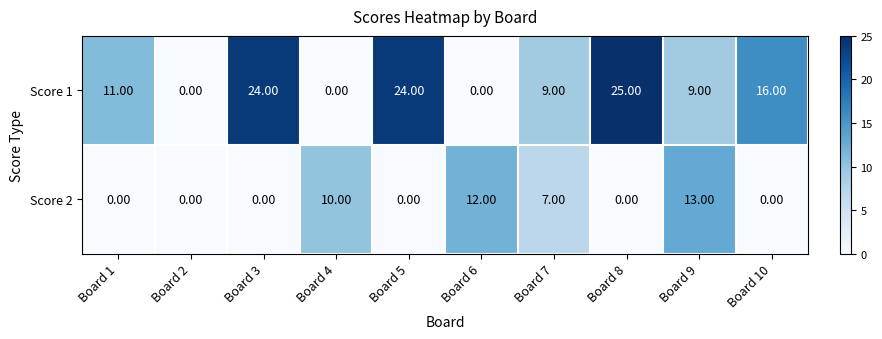

At Board 7, list the series in order from largest to smallest.

Score 1, Score 2